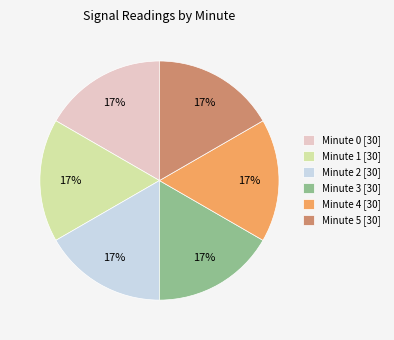

Does any single category account for the majority?

No